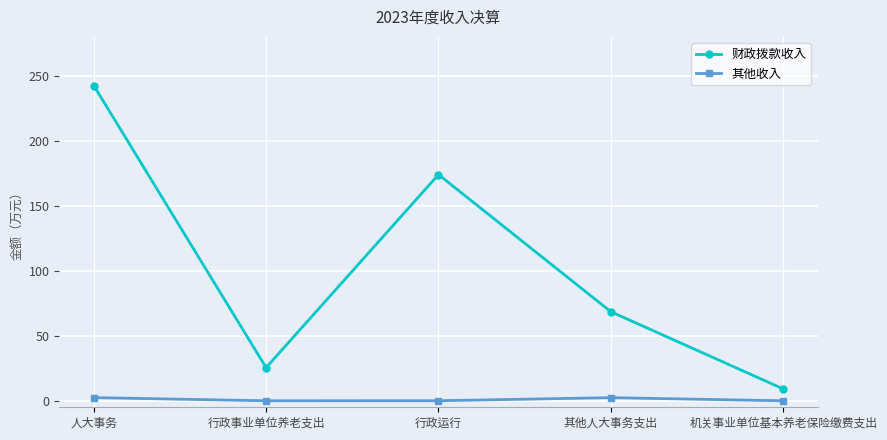

True or false: 其他收入 and 财政拨款收入 cross at least once.

False